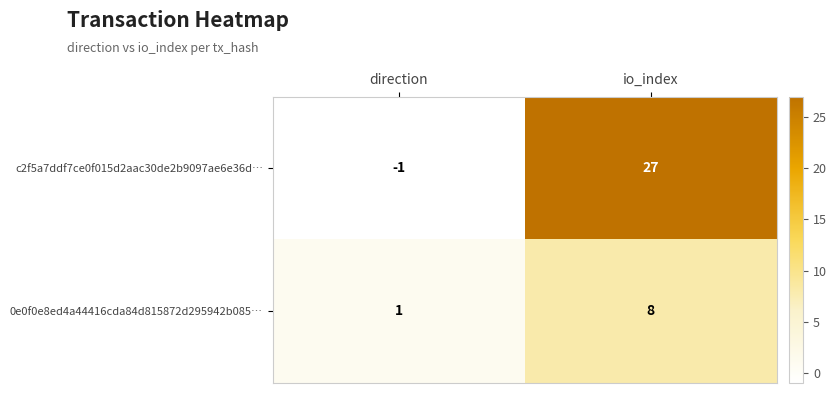

The 0e0f0e8ed4a44416cda84d815872d295942b085… series shows 13 at io_index. True or false?

False